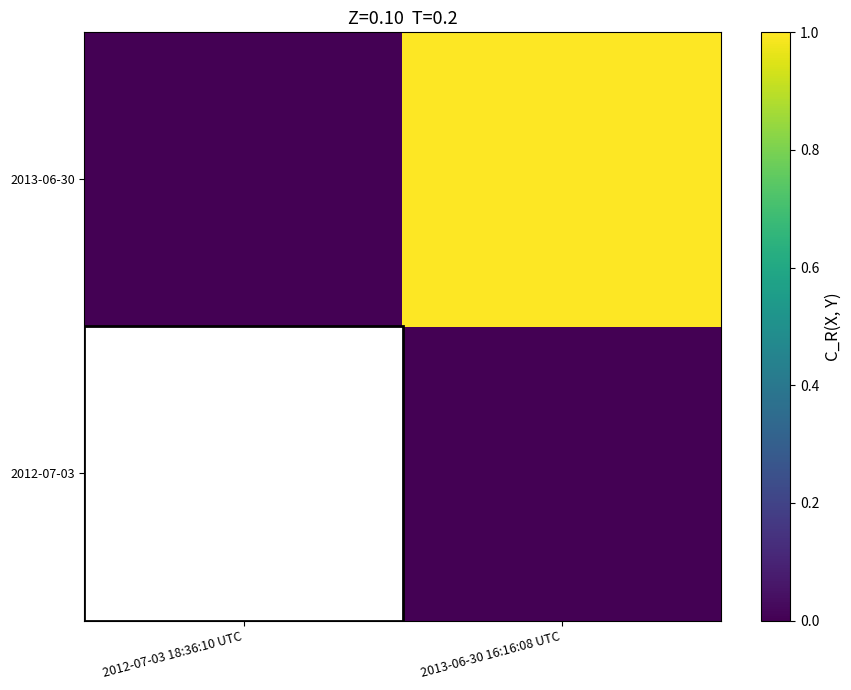

How many categories are shown in the chart?

2